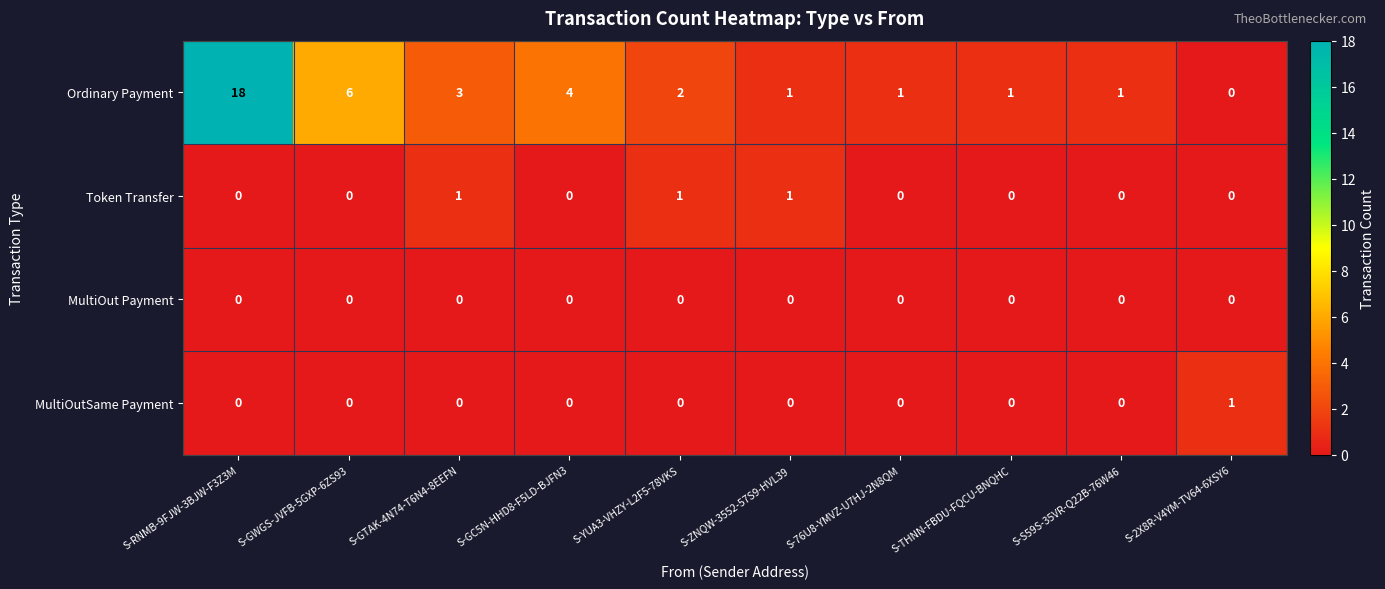

Which series has the largest total across all categories?

Ordinary Payment